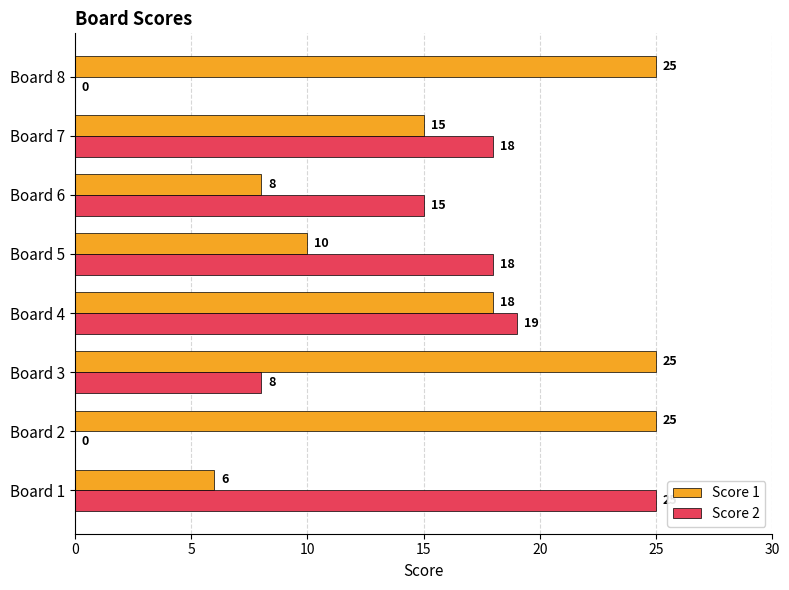

Is it true that Score 2 equals 10 at Board 6?

False